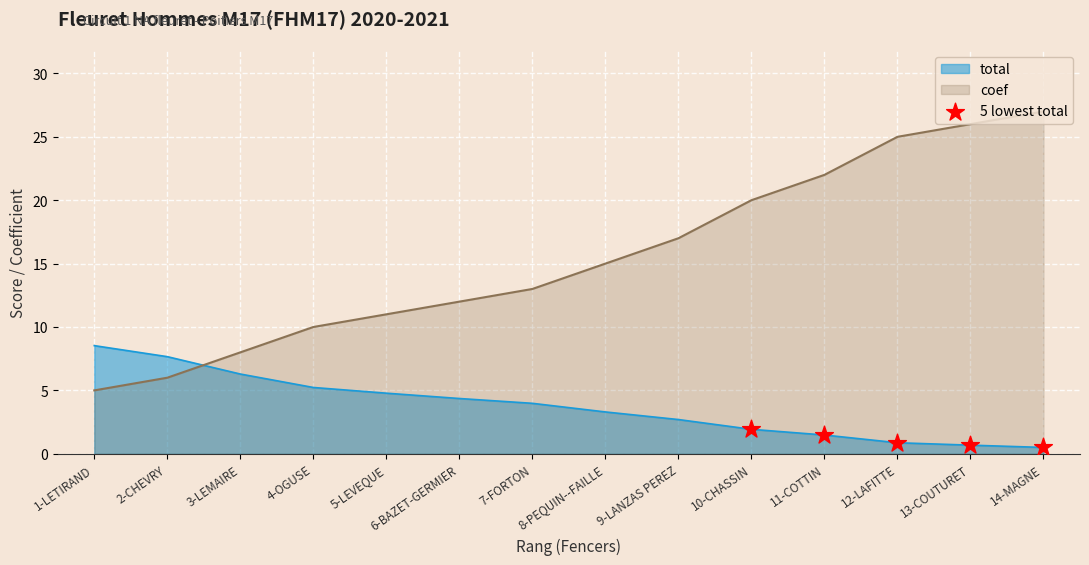

Which series has the widest spread of values?

coef